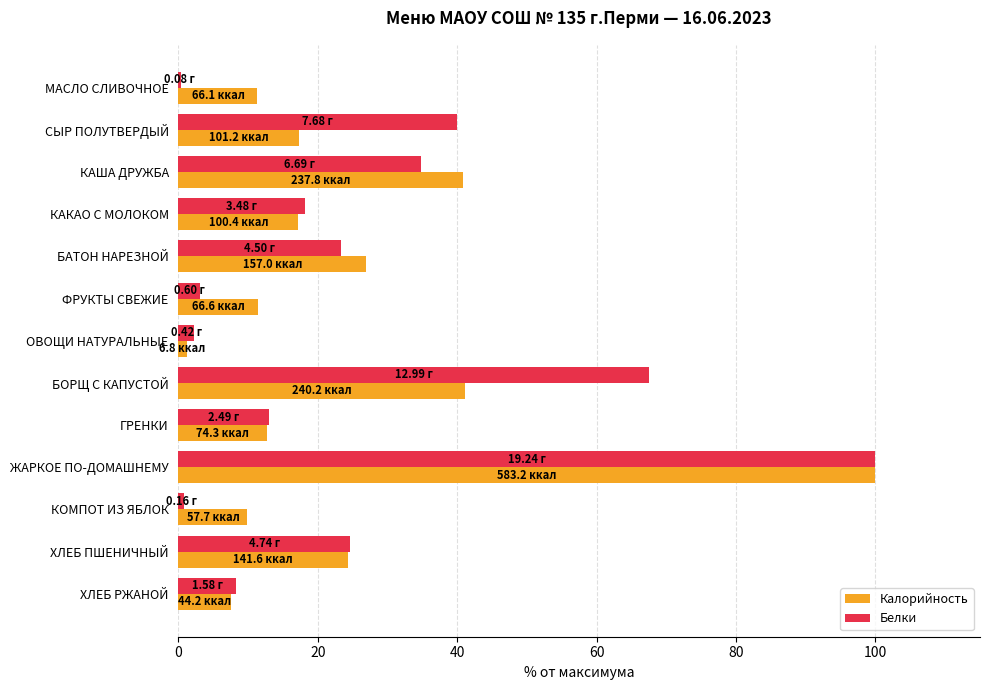

Between ЖАРКОЕ ПО-ДОМАШНЕМУ and КОМПОТ ИЗ ЯБЛОК, which series saw the biggest shift?

Белки